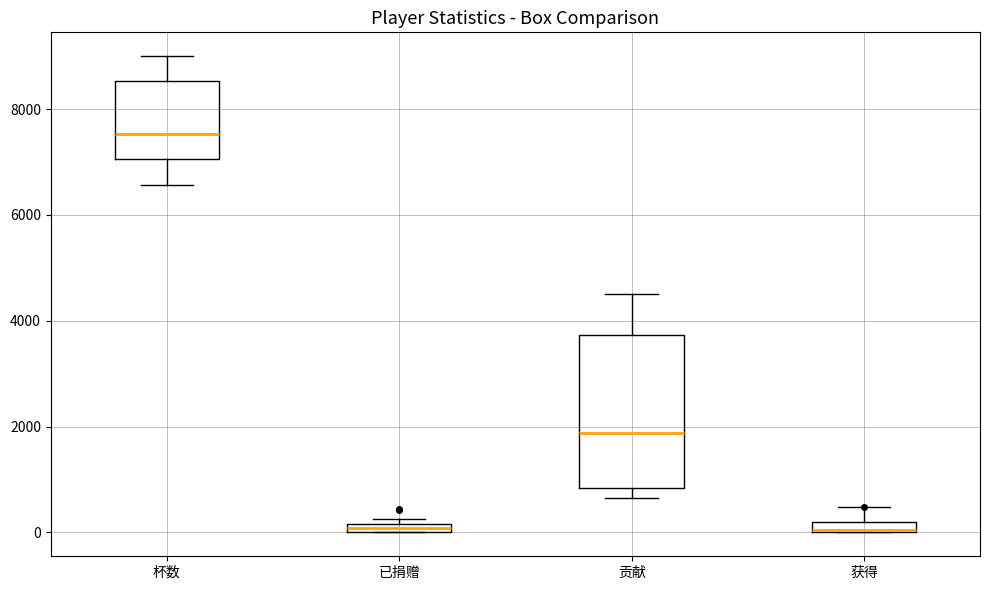

Which box's median line is the highest?

杯数